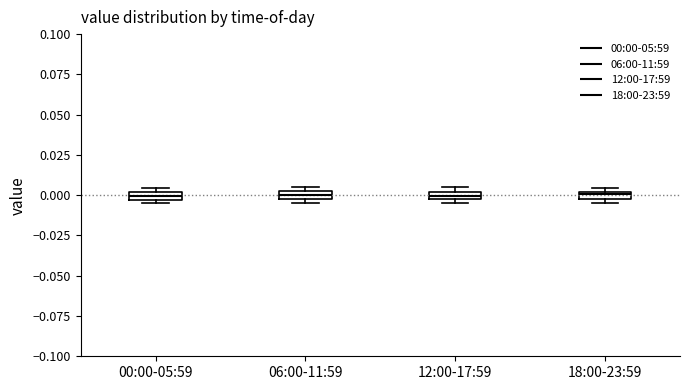

Where is the lower edge of the box for 12:00-17:59 on the y-axis? The values are not printed on the chart, so give them approximately, as read against the axis.

-0.005